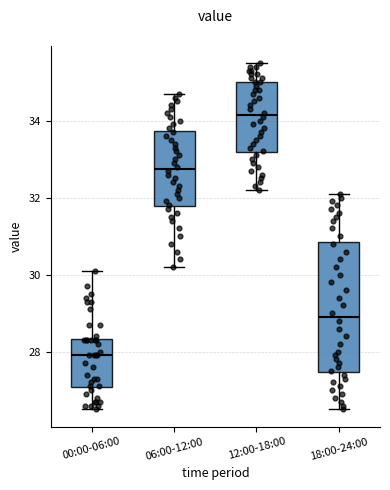

Which box is the tallest, from its lower edge to its upper edge?

18:00-24:00